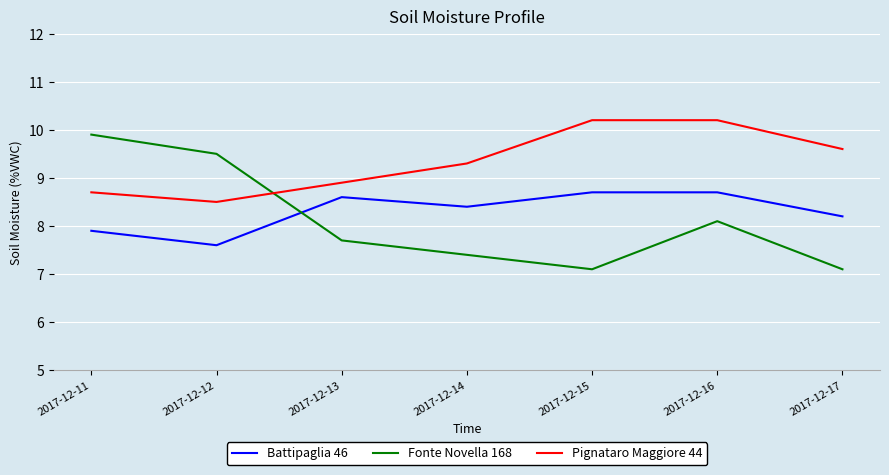

How many lines are shown in the chart?

3